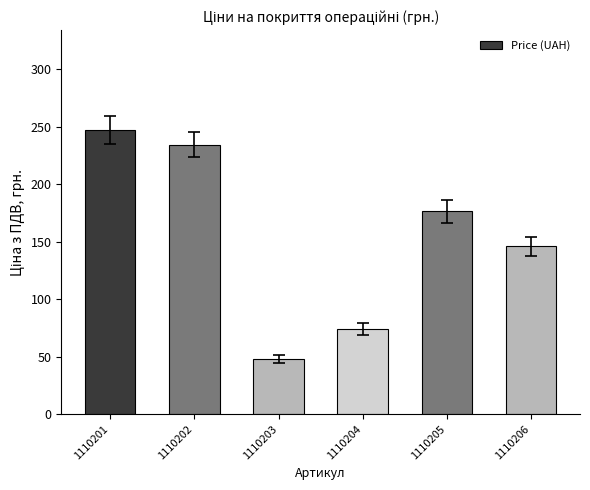

What is the value of the 3rd bar from the left?

47.9